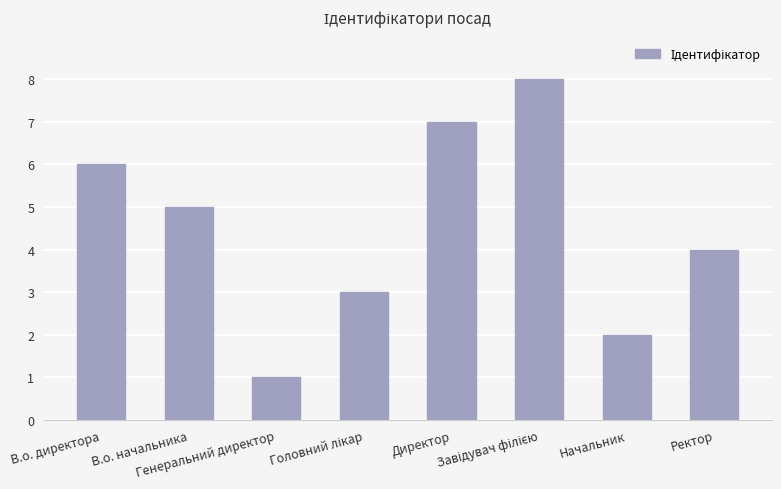

What is the smallest value displayed?

1